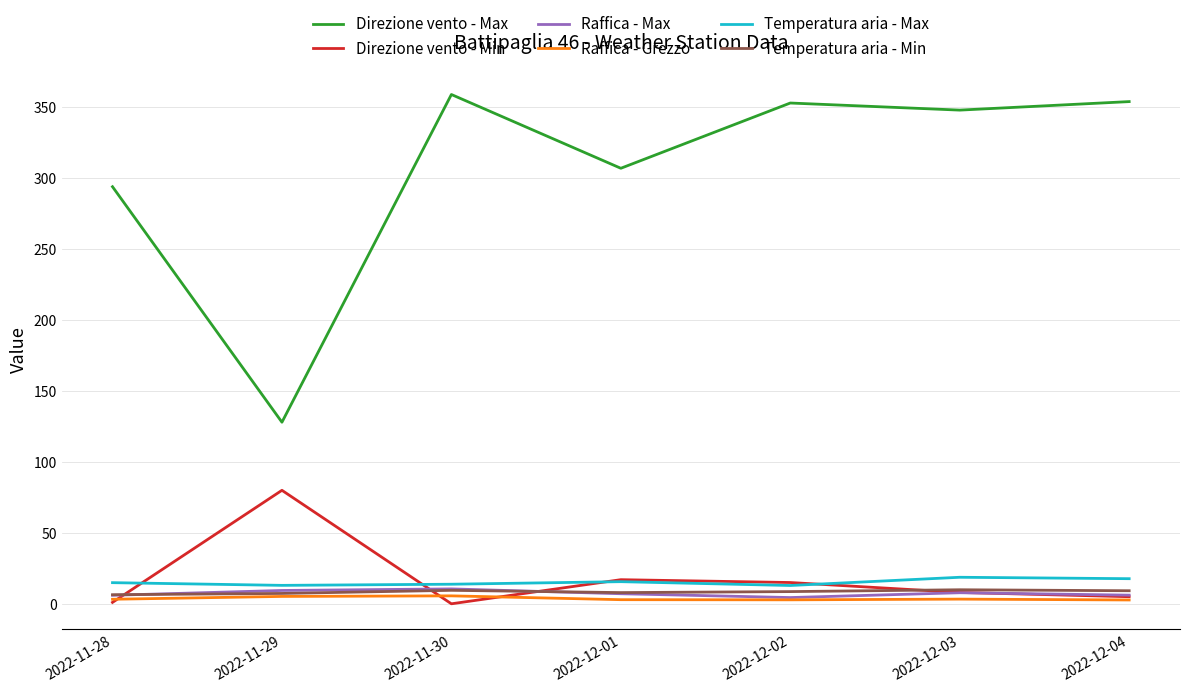

What is the difference between the maximum and minimum values in the Direzione vento - Max series?

231.0